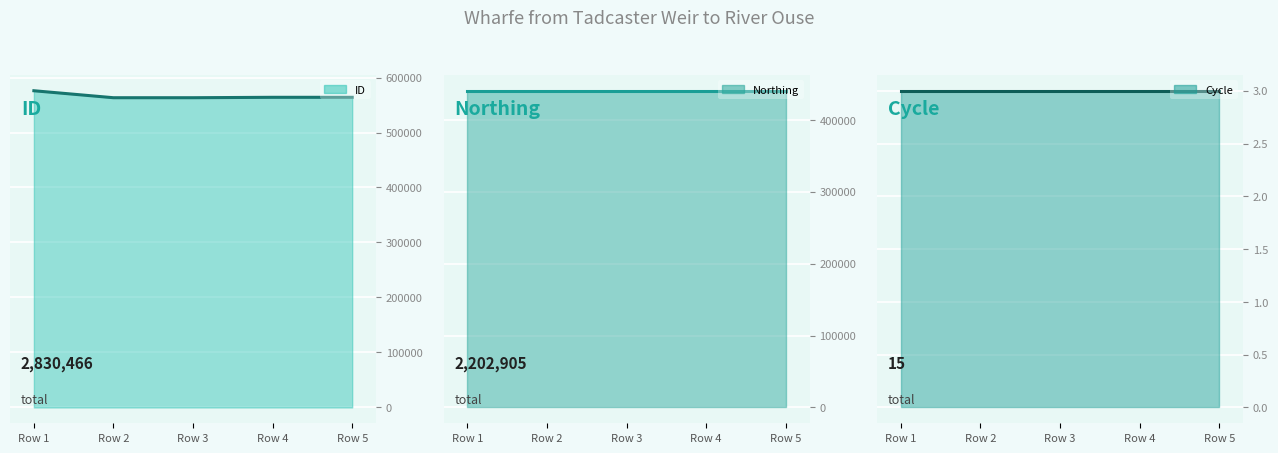

List the series in order of their overall mean, highest first.

ID, Northing, Cycle